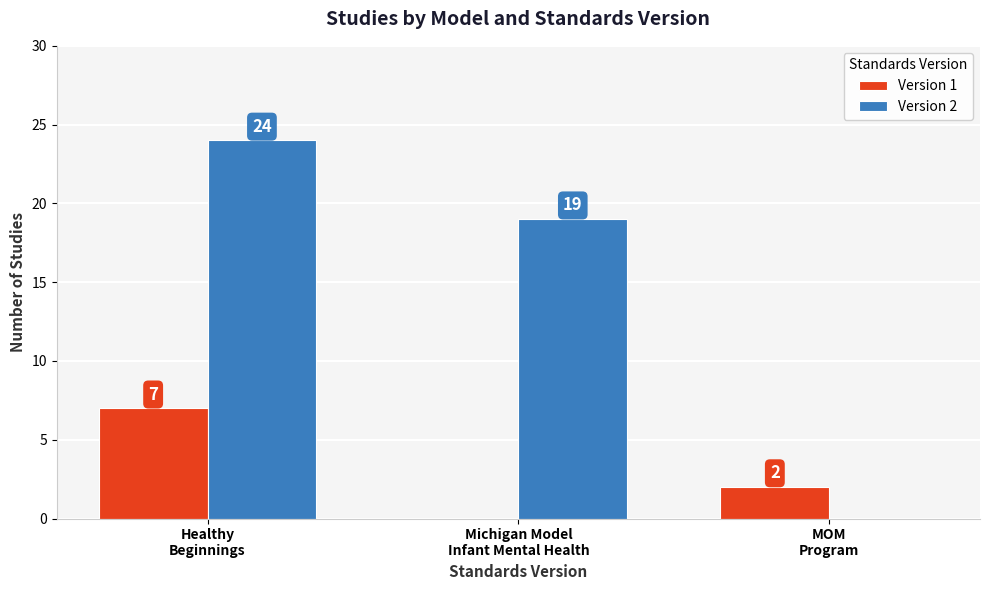

What is the spread (max minus min) of values at MOM
Program?

2